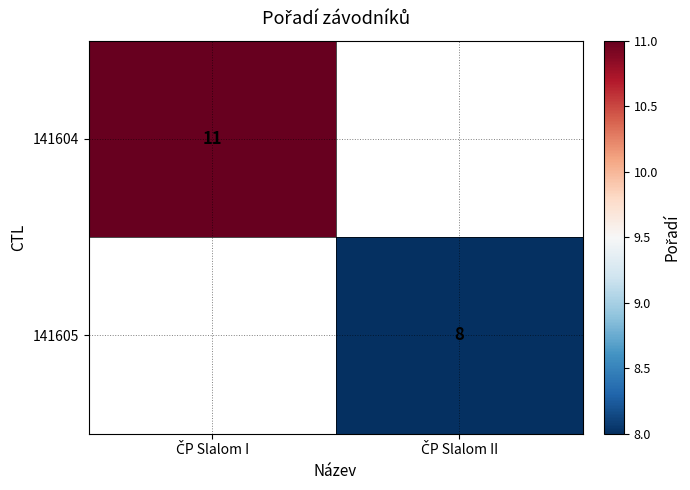

What is the approximate value of 141604 at ČP Slalom I?

11.0